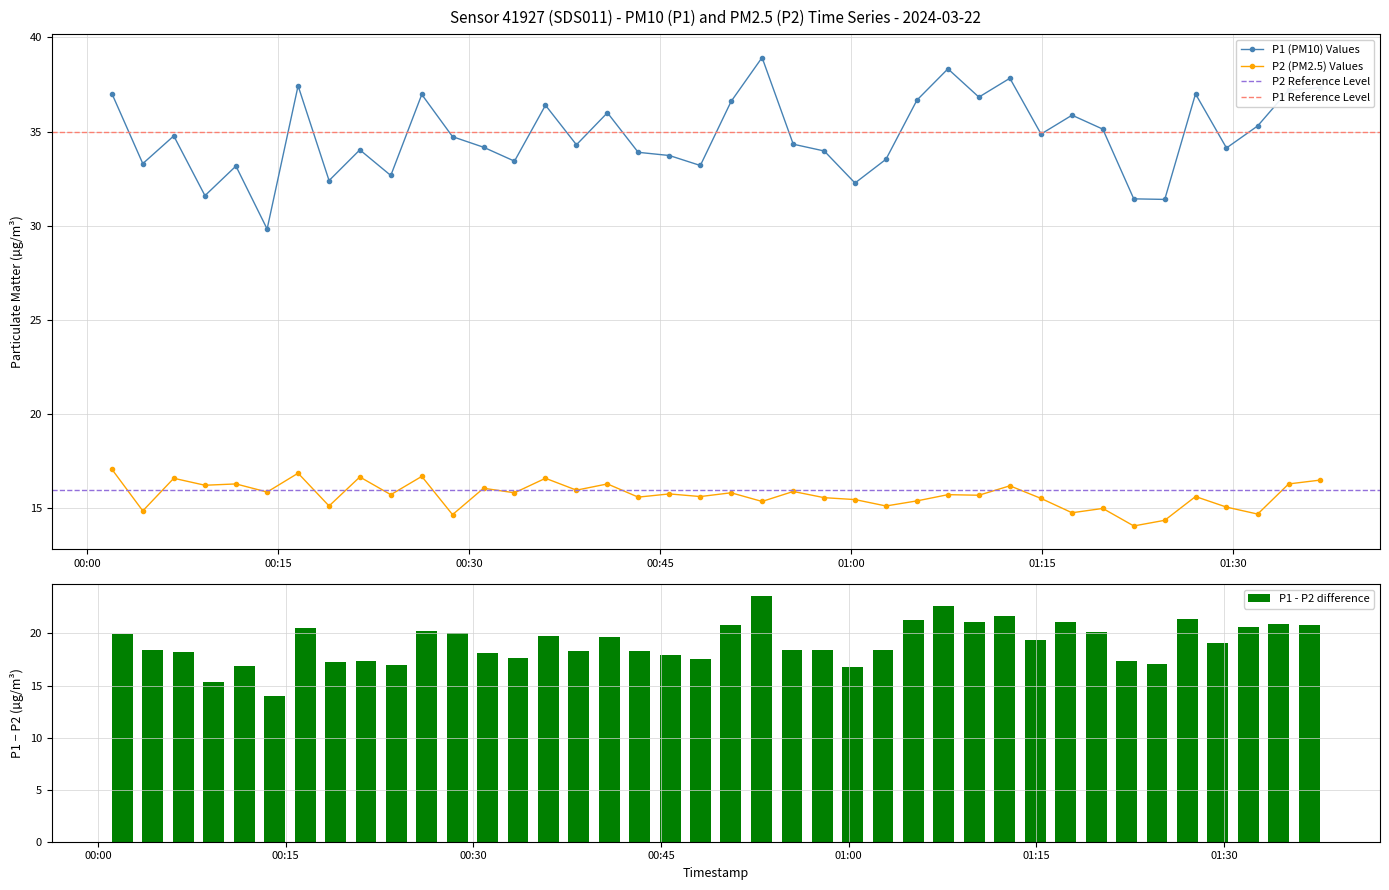

True or false: P1 (PM10) Values has more than 2 points higher than both neighbors.

True